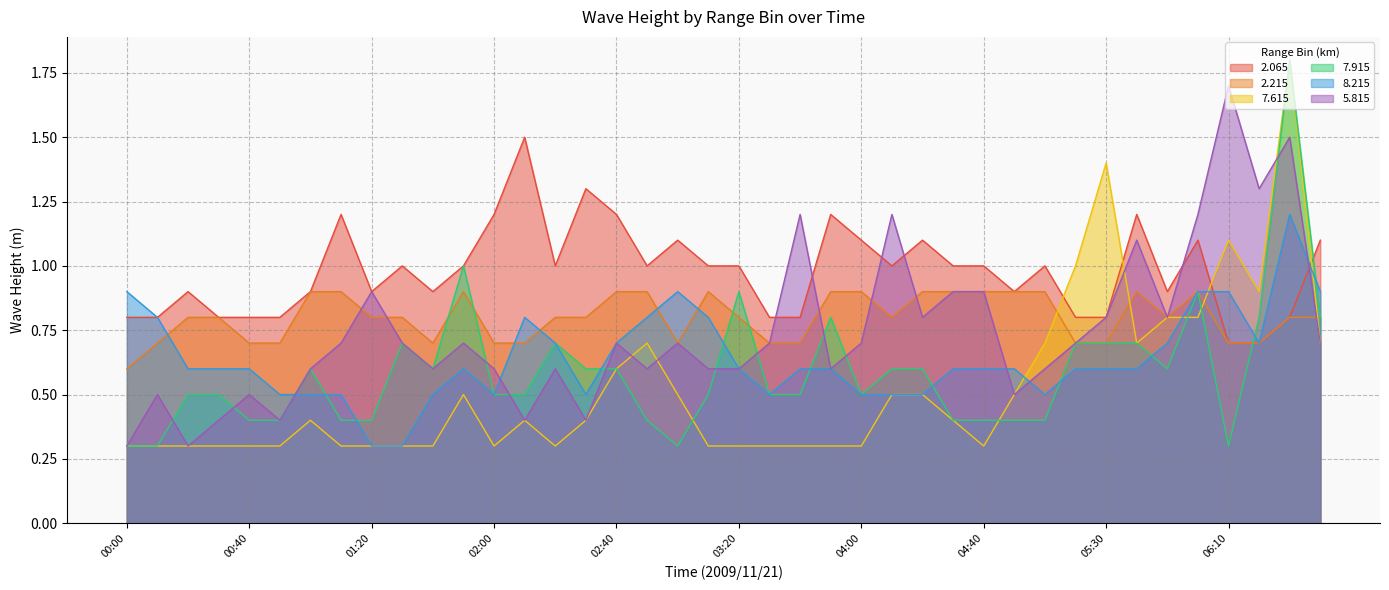

Which category has the highest value in the   7.915 series?

06:30